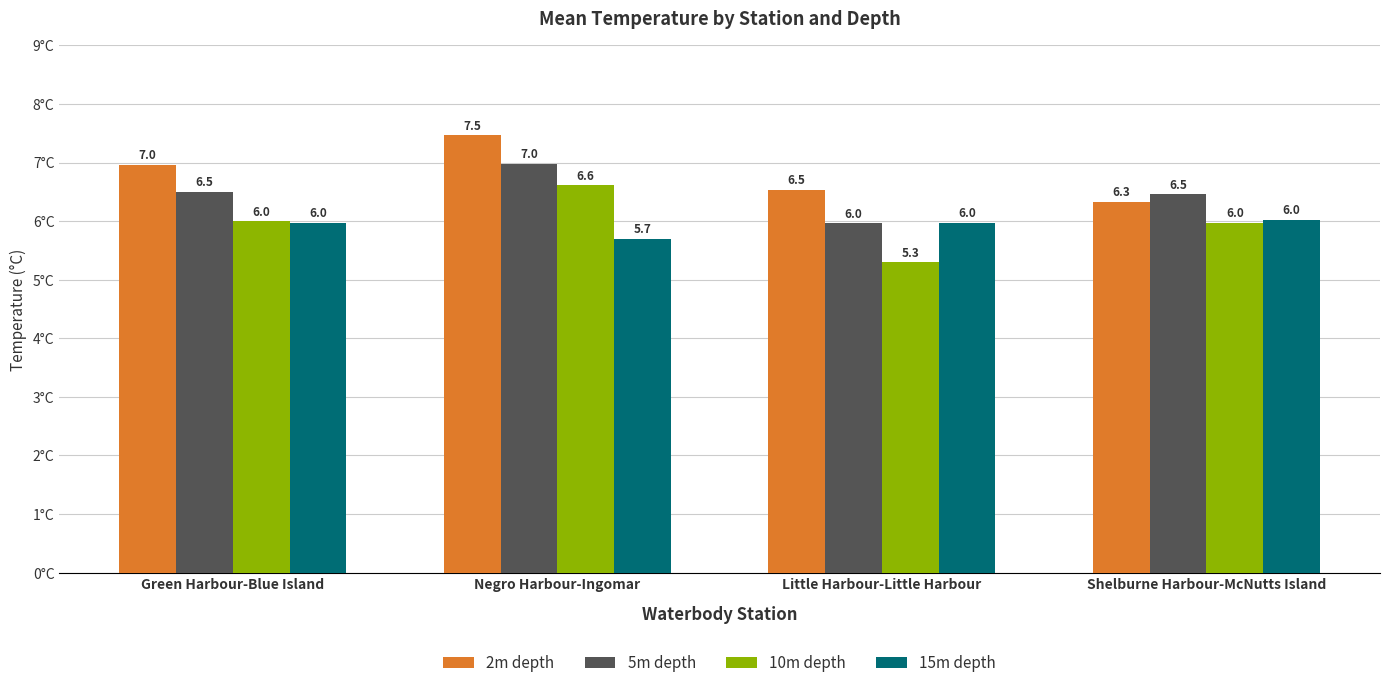

What are all the series names shown in the legend?

2m depth, 5m depth, 10m depth, 15m depth